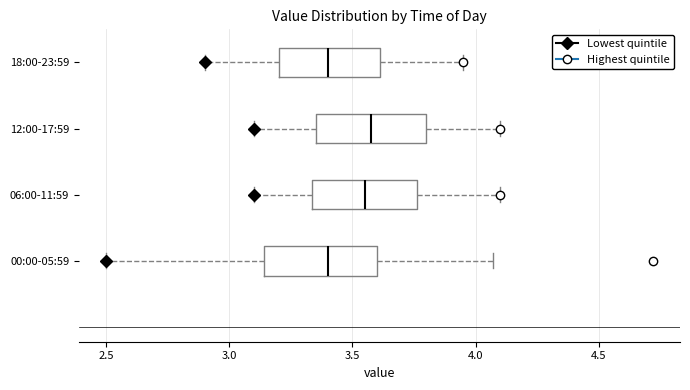

Reading bottom to top, read every box against the x-axis: the position of its median line, the range the box covers, and the ends of its whiskers. The values are not printed on the chart, so give them approximately, as read against the axis.

00:00-05:59: median 3.40, box 3.15 to 3.60, whiskers 2.50 to 4.05
06:00-11:59: median 3.55, box 3.35 to 3.75, whiskers 3.10 to 4.10
12:00-17:59: median 3.60, box 3.35 to 3.80, whiskers 3.10 to 4.10
18:00-23:59: median 3.40, box 3.20 to 3.60, whiskers 2.90 to 3.95